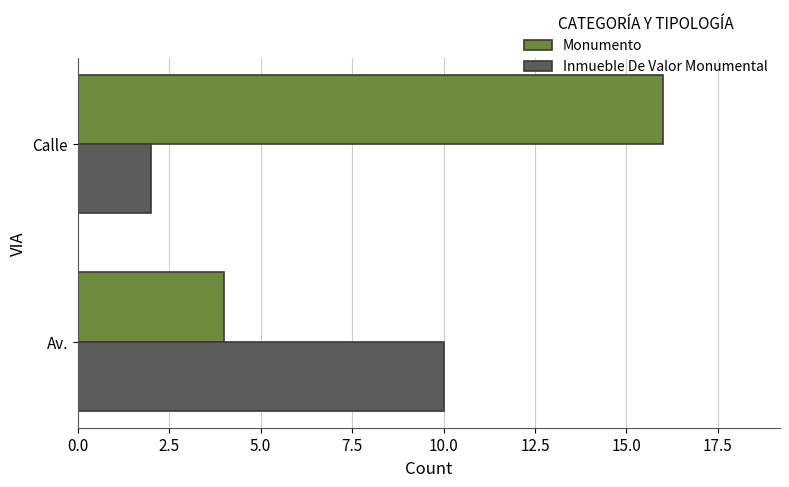

How many values in the Monumento series are below 16?

1